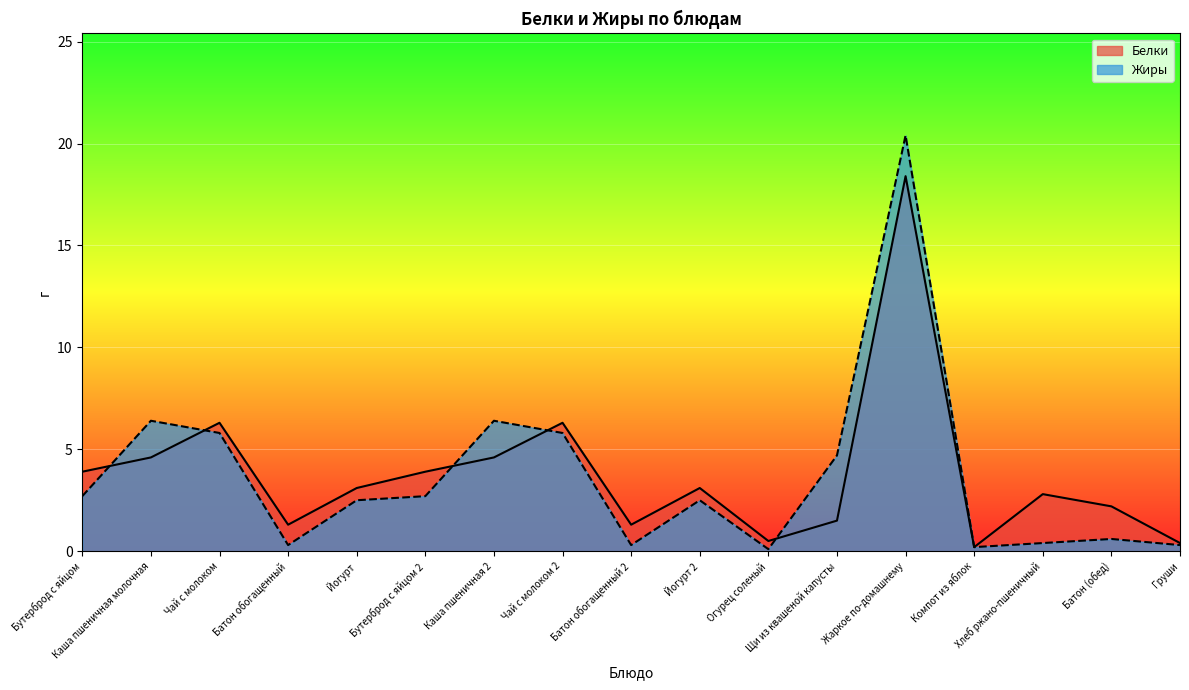

The value of Жиры at Хлеб ржано-пшеничный is 0.4. True or false?

True